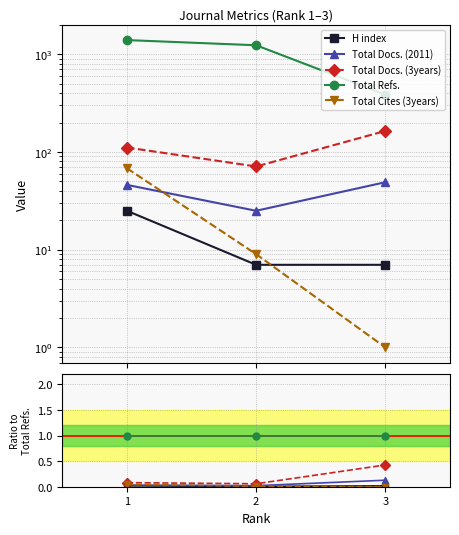

At which category is the sum across all series the highest?

3